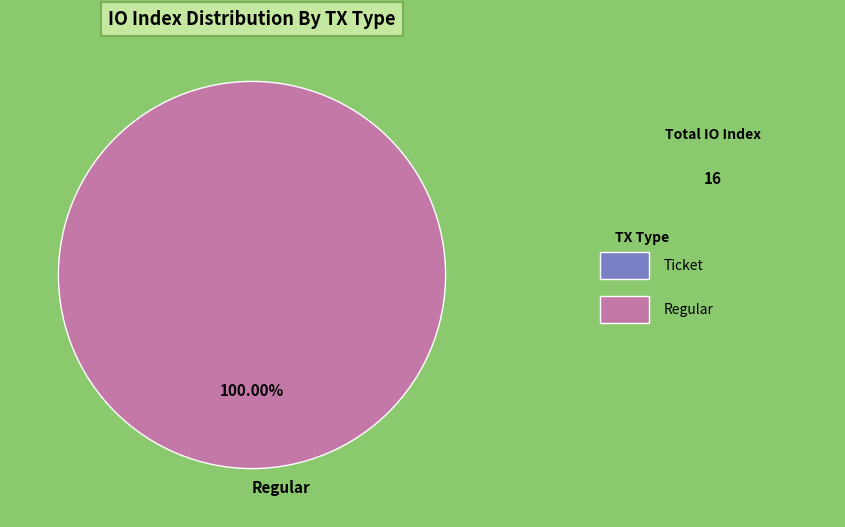

Which category accounts for the majority?

Regular